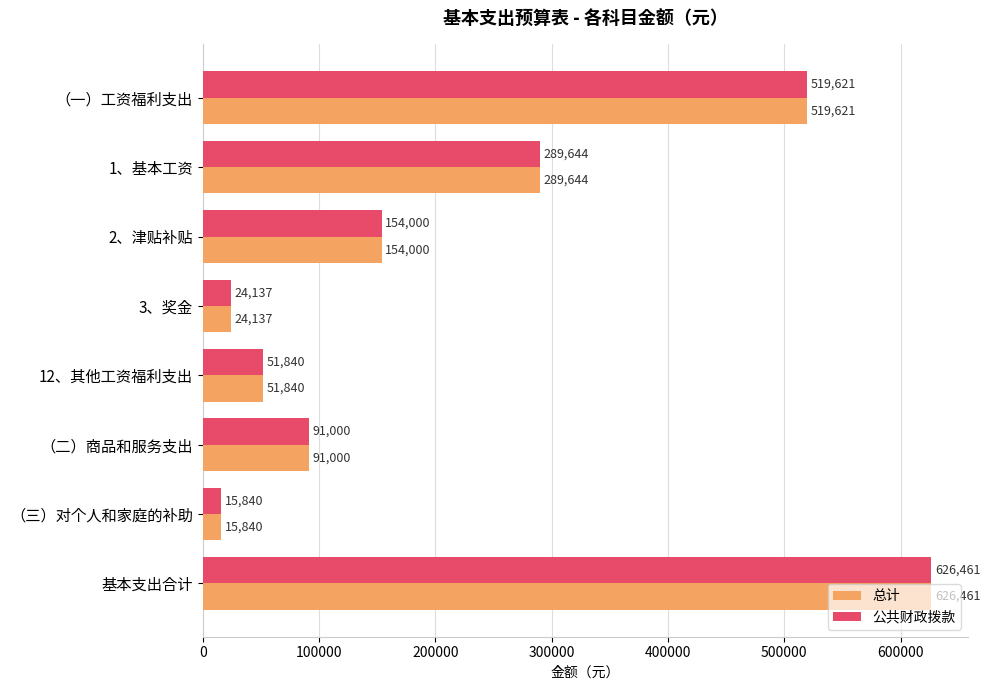

What is the total value across all series at （三）对个人和家庭的补助?

31680